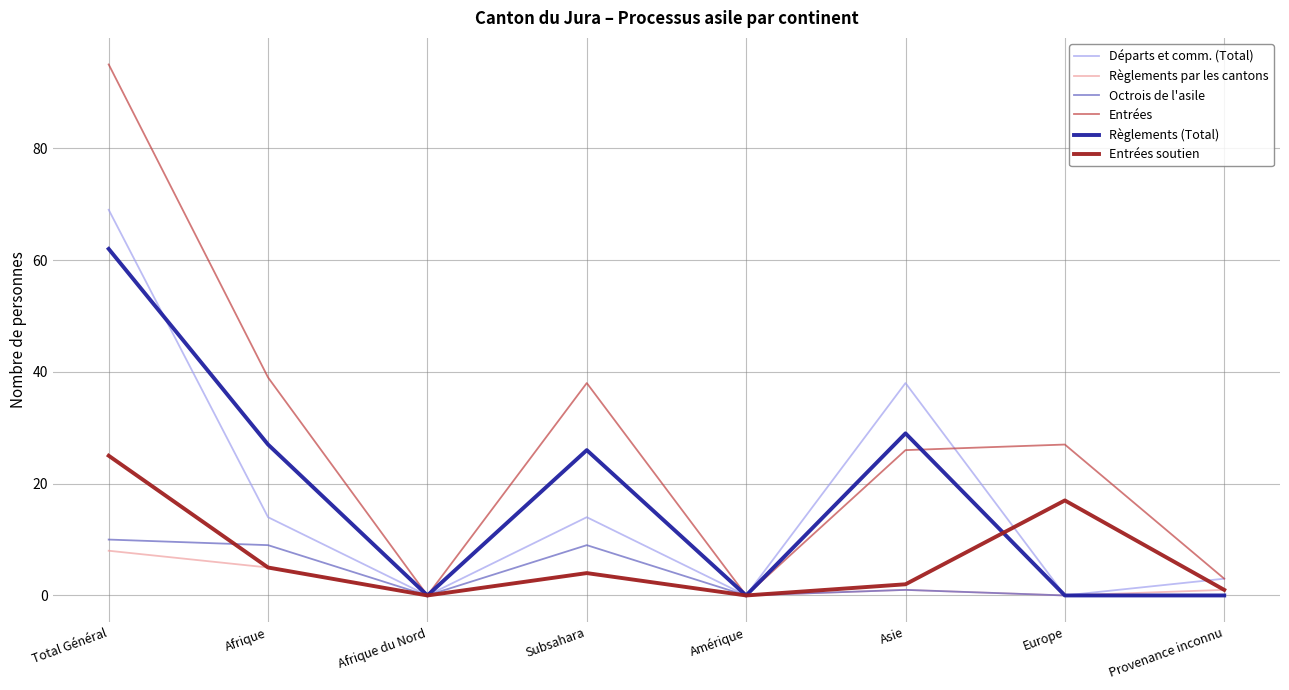

Reading right to left, transcribe all the data shown in this chart.

Départs et comm. (Total): Provenance inconnu=3	Europe=0	Asie=38	Amérique=0	Subsahara=14	Afrique du Nord=0	Afrique=14	Total Général=69
Règlements par les cantons: Provenance inconnu=1	Europe=0	Asie=1	Amérique=0	Subsahara=4	Afrique du Nord=0	Afrique=5	Total Général=8
Octrois de l'asile: Provenance inconnu=0	Europe=0	Asie=1	Amérique=0	Subsahara=9	Afrique du Nord=0	Afrique=9	Total Général=10
Entrées: Provenance inconnu=3	Europe=27	Asie=26	Amérique=0	Subsahara=38	Afrique du Nord=0	Afrique=39	Total Général=95
Règlements (Total): Provenance inconnu=0	Europe=0	Asie=29	Amérique=0	Subsahara=26	Afrique du Nord=0	Afrique=27	Total Général=62
Entrées soutien: Provenance inconnu=1	Europe=17	Asie=2	Amérique=0	Subsahara=4	Afrique du Nord=0	Afrique=5	Total Général=25